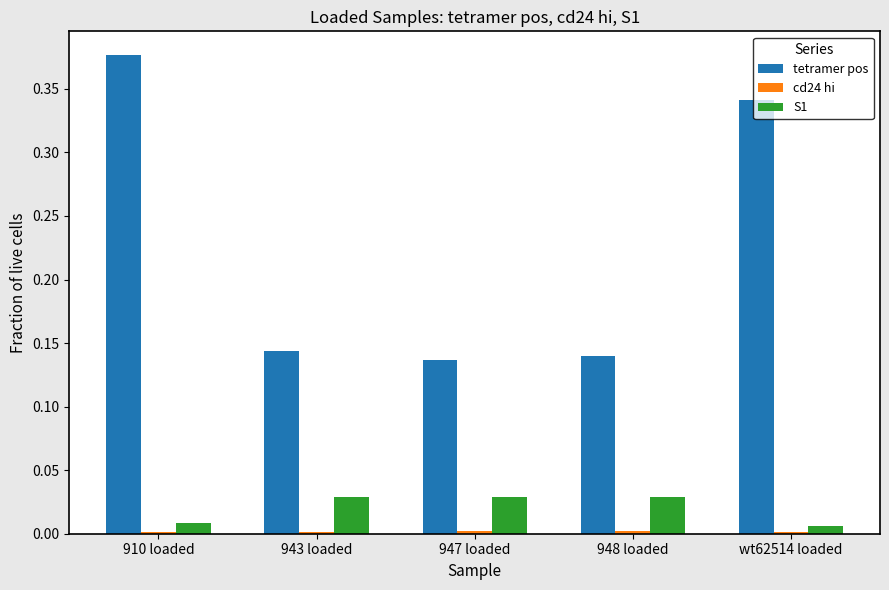

Is it true that tetramer pos equals 0.2 at 947 loaded?

False